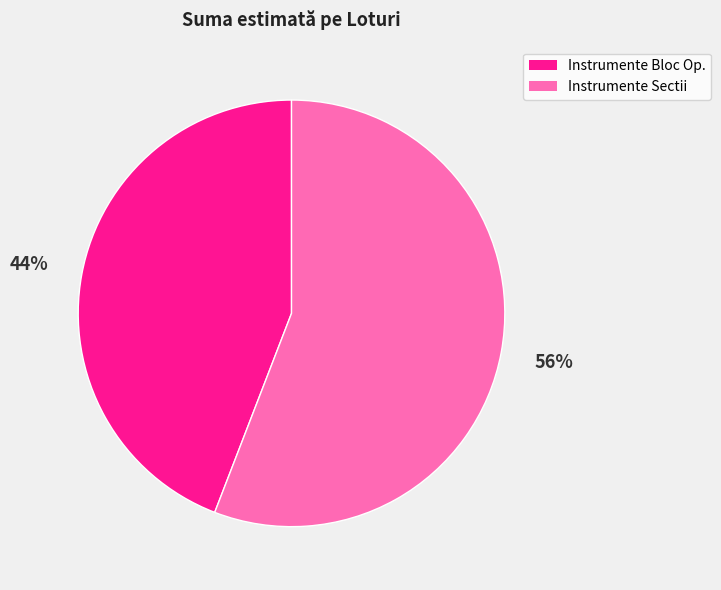

To the nearest percent, what is the average slice percentage?

50%